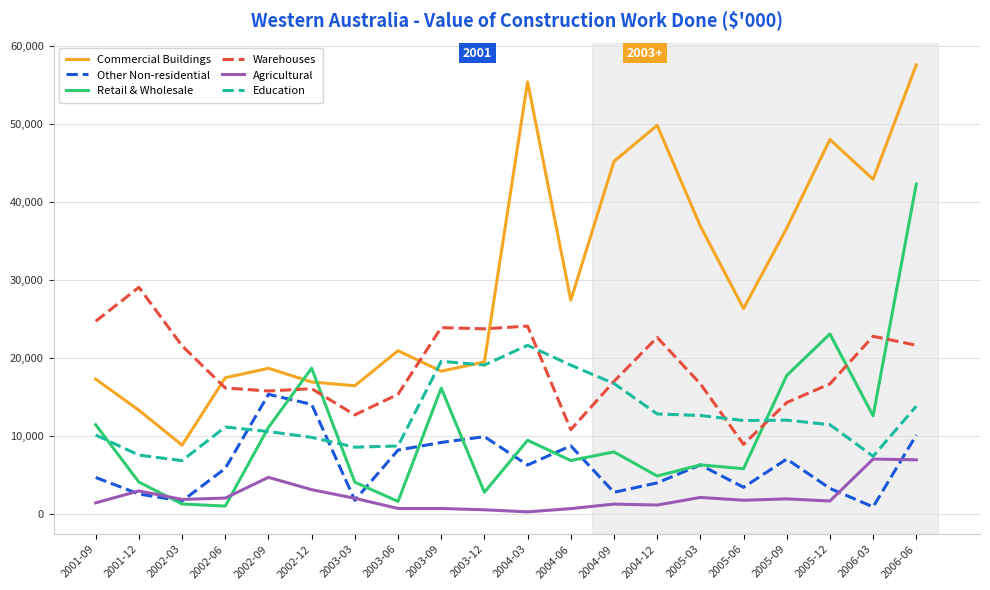

What is the total value across all series at 2005-03?

80878